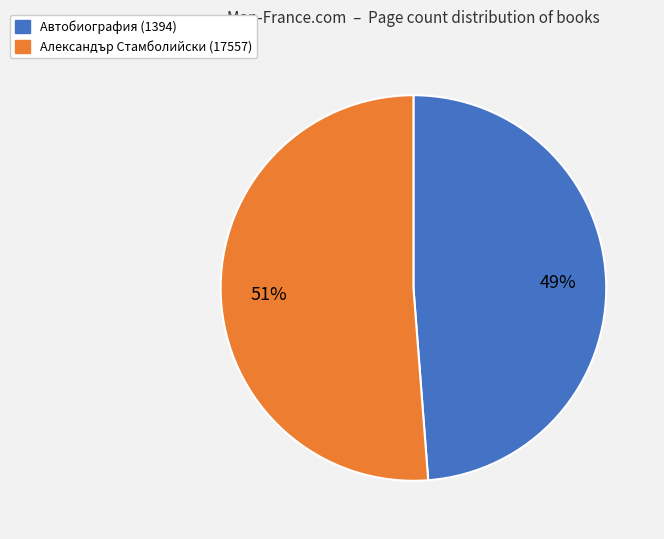

Which slice represents more than half of the pie?

Александър Стамболийски (17557)